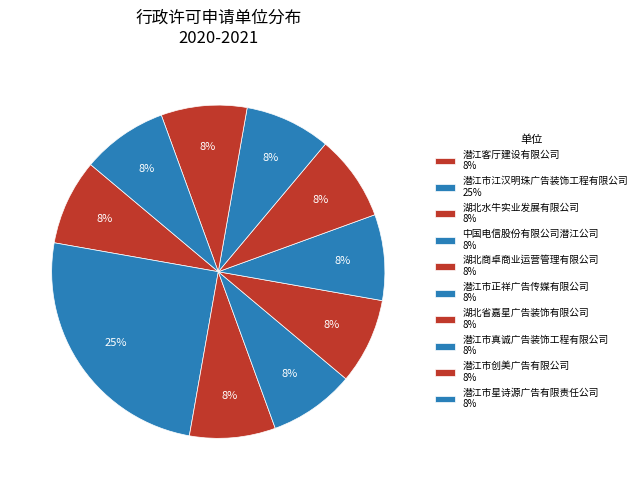

Count the number of slices in the pie.

10